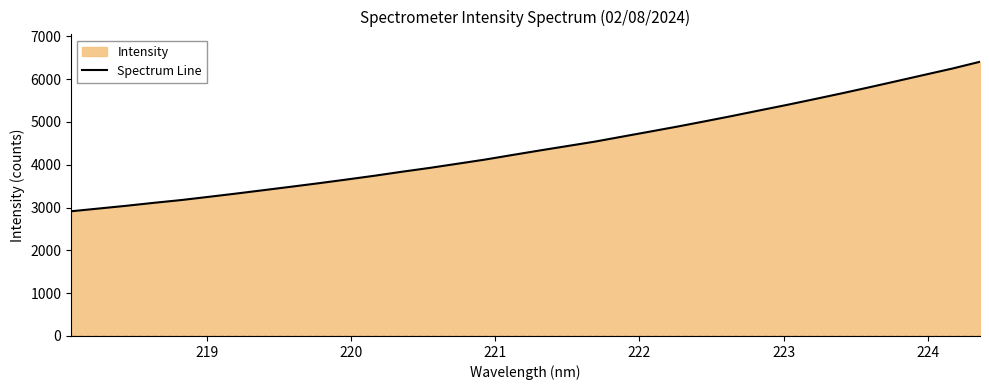

What is the maximum value shown in the chart?

6407.2